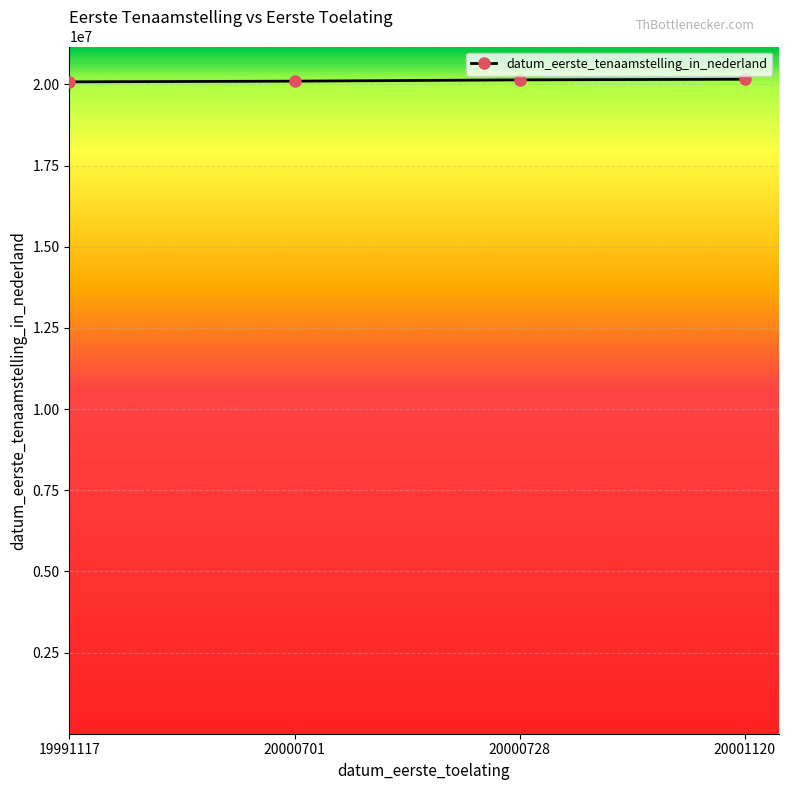

What is the greatest value displayed?

20160425